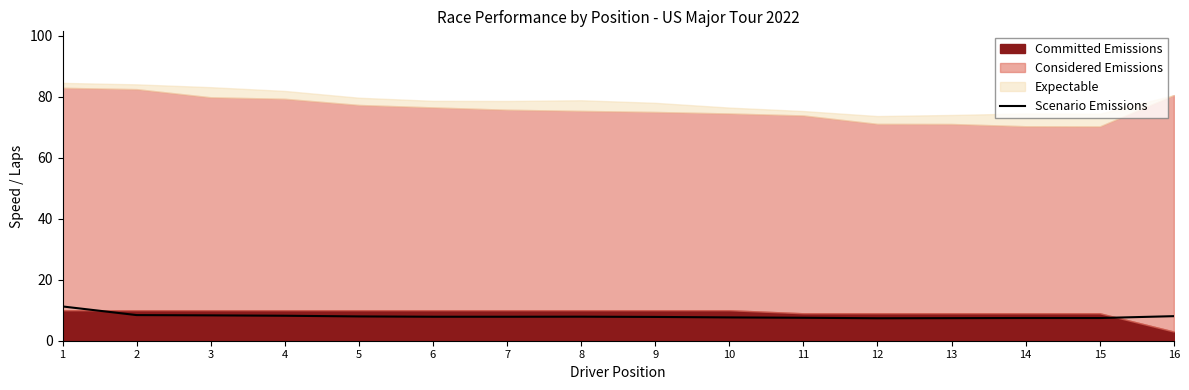

How many lines are shown in the chart?

1